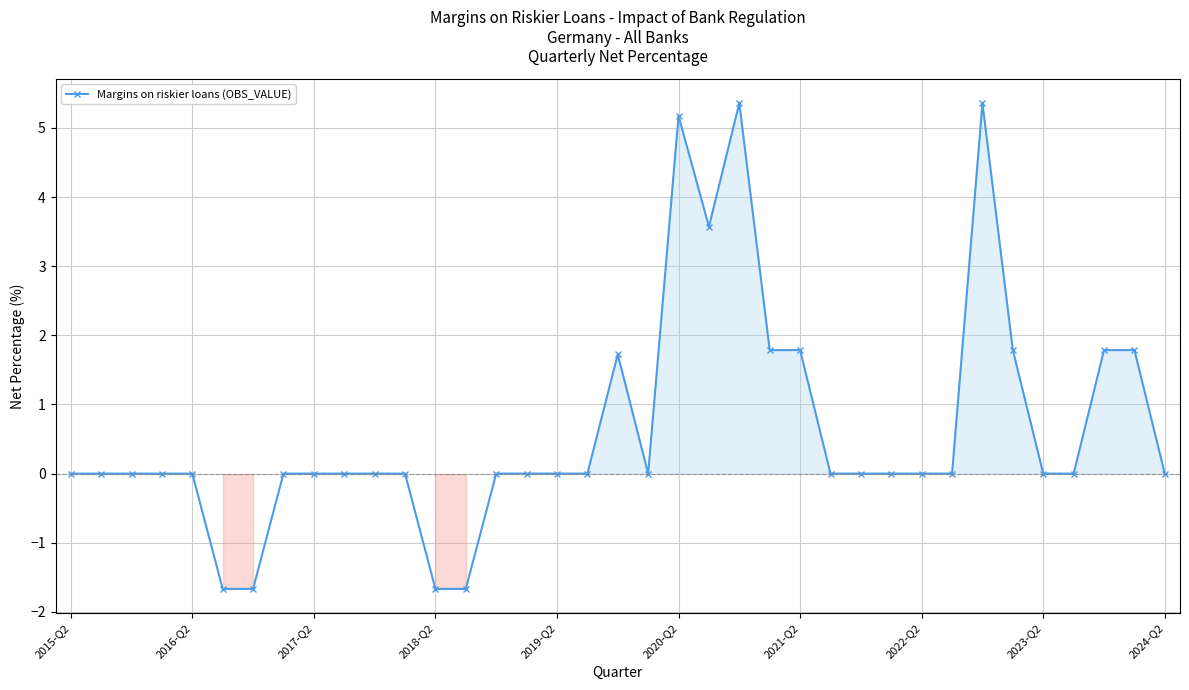

What is the sum of all values?

23.4